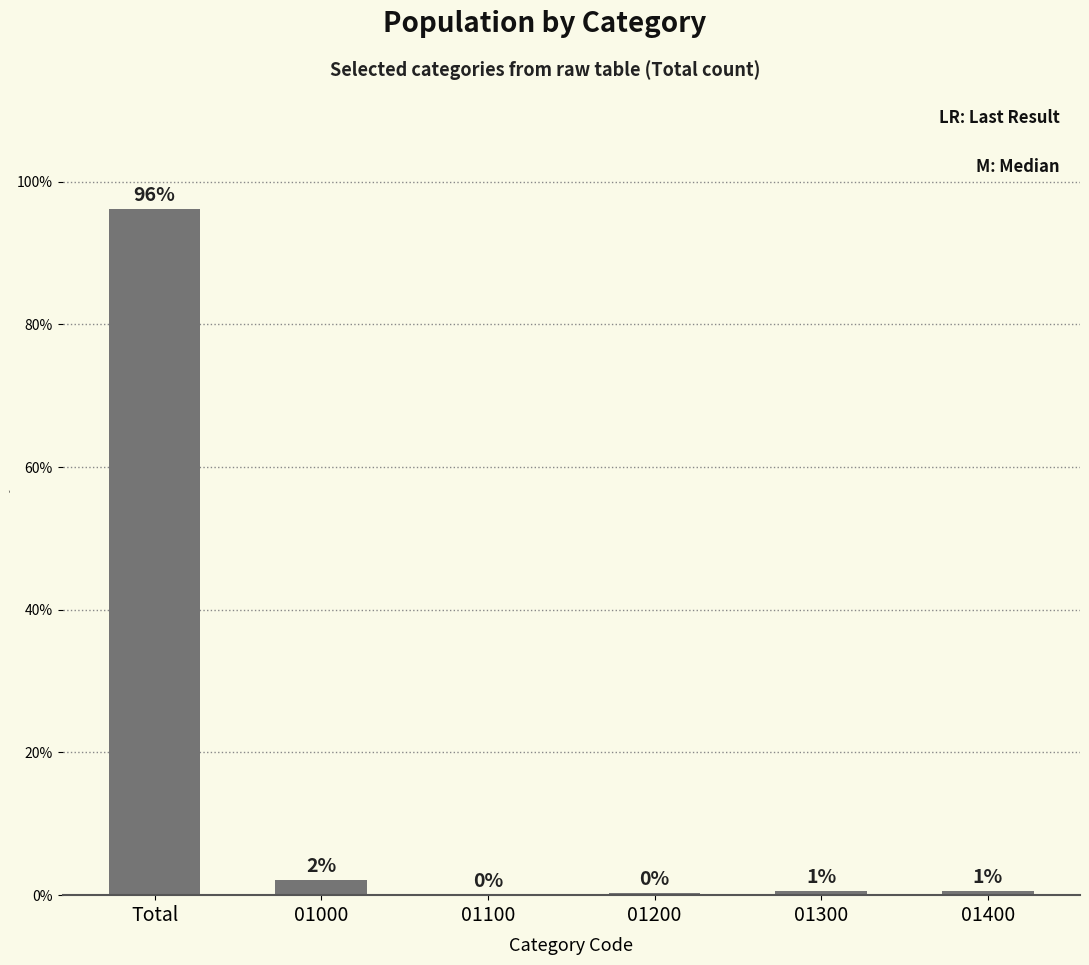

At which category does the chart reach its minimum across all series?

01100